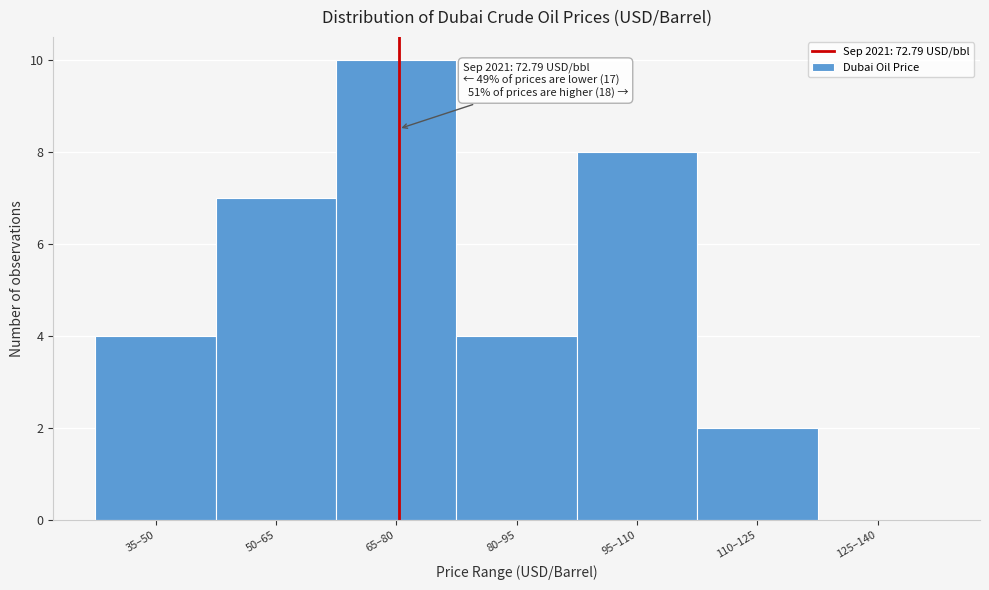

Reading left to right, list all the values displayed in this chart.

35–50=4	50–65=7	65–80=10	80–95=4	95–110=8	110–125=2	125–140=0